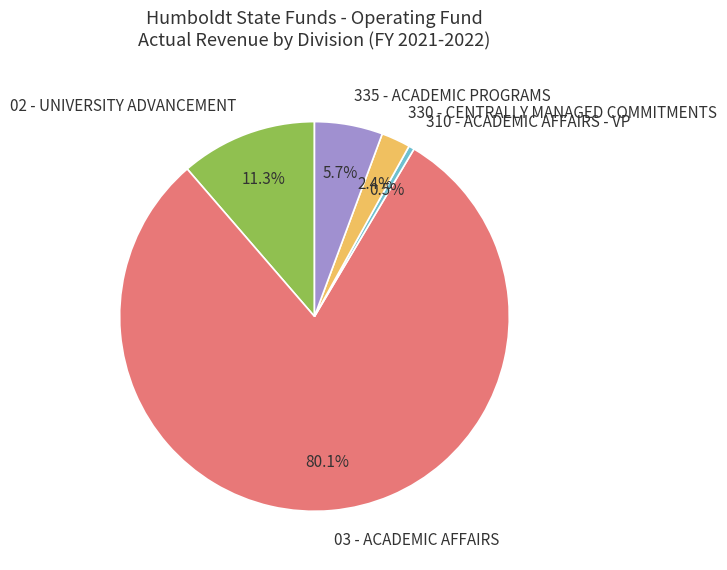

To the nearest percent, what is the average slice percentage?

20%